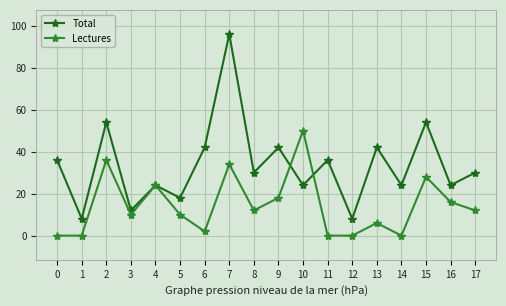

True or false: Total and Lectures cross at least once.

True